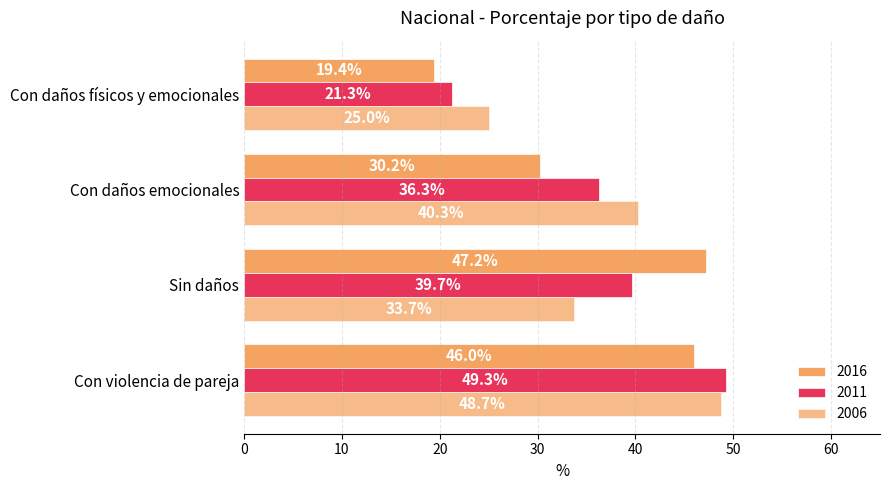

The value of 2011 at Sin daños is 17.3. True or false?

False